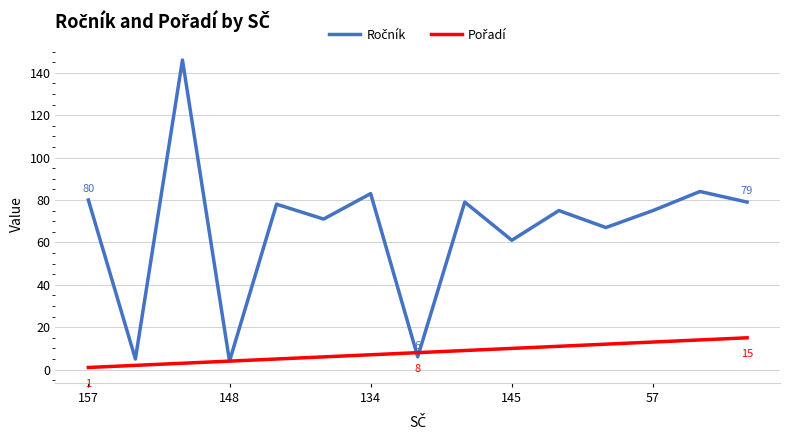

What is the greatest value displayed?

146